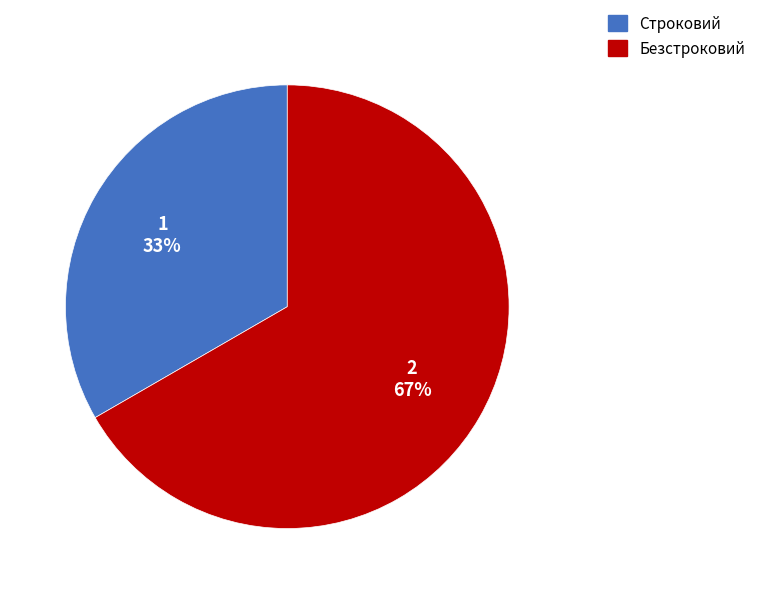

Do Безстроковий and Строковий together represent more than half of the pie?

Yes